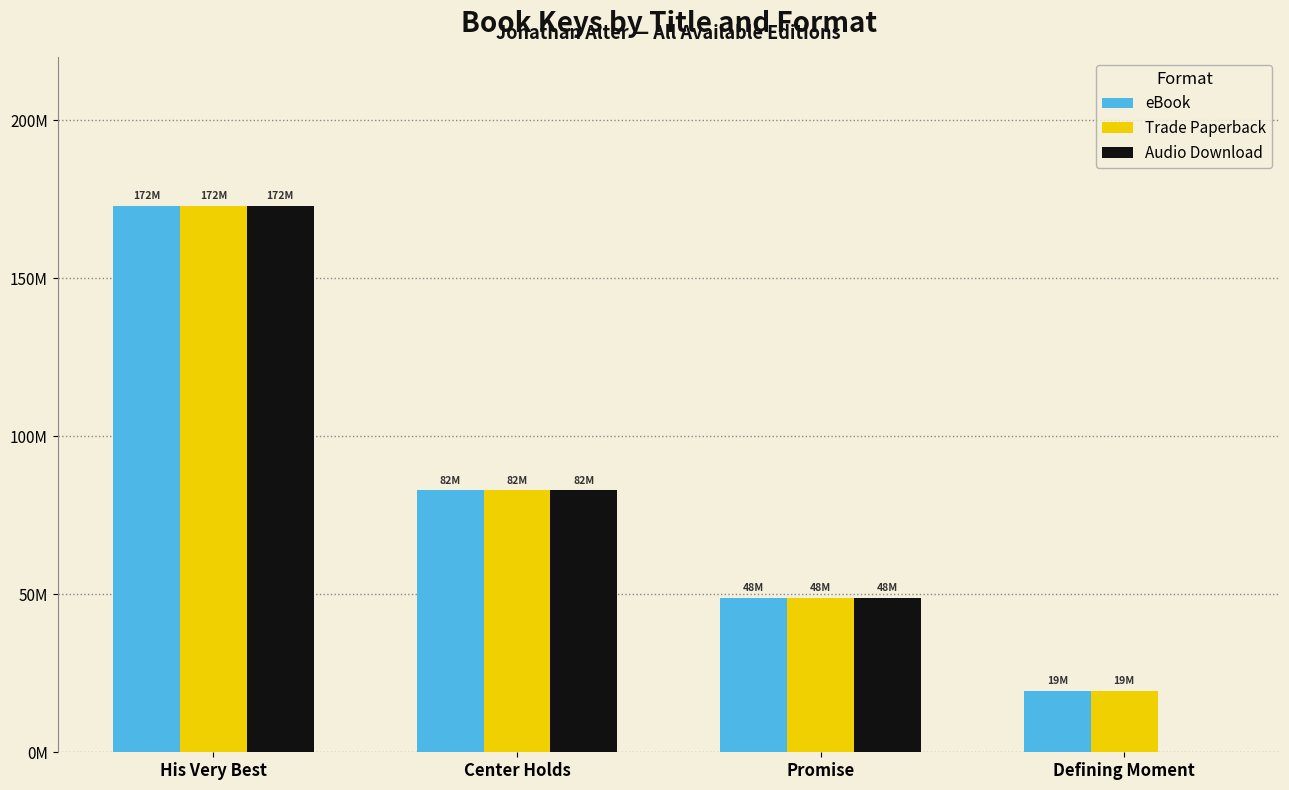

The Audio Download series shows 172795017 at His Very Best. True or false?

True